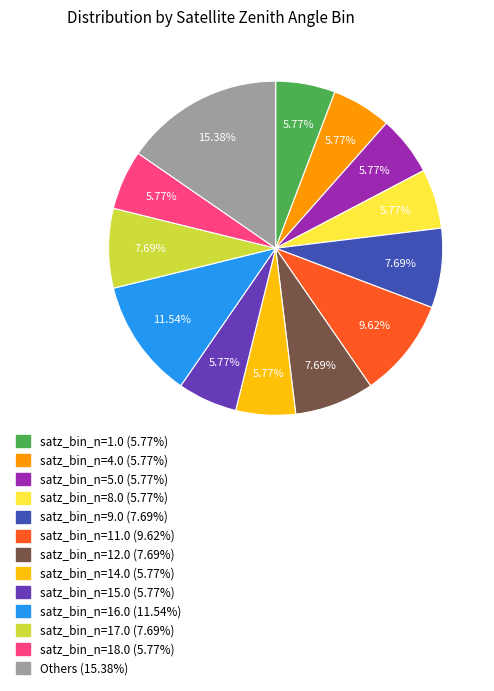

Combined, do satz_bin_n=18.0 (5.77%) and satz_bin_n=1.0 (5.77%) account for over 50%?

No